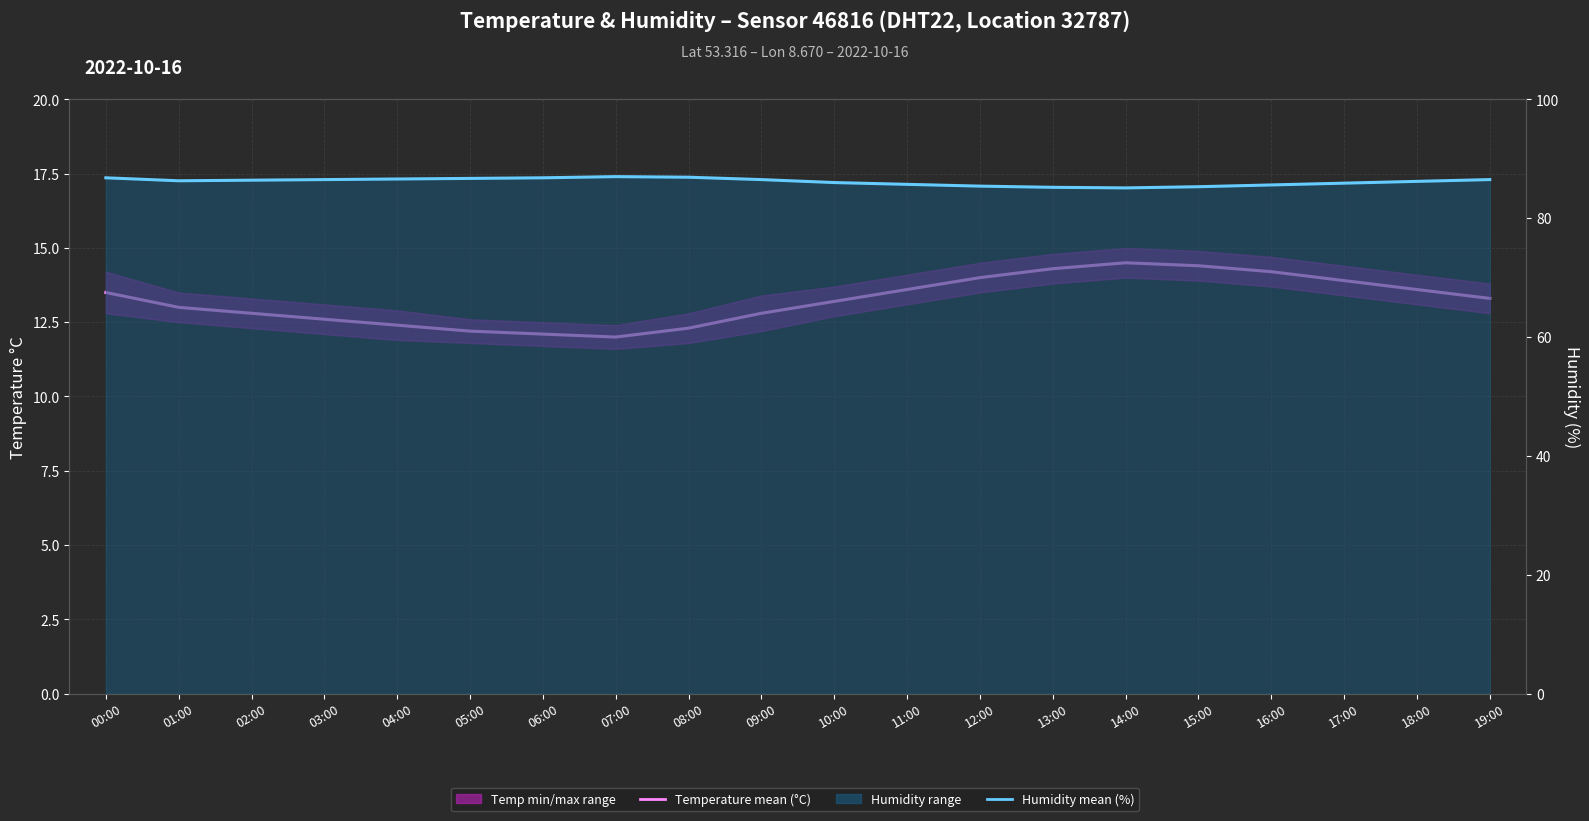

What is the label of the 18th point from the right?

02:00